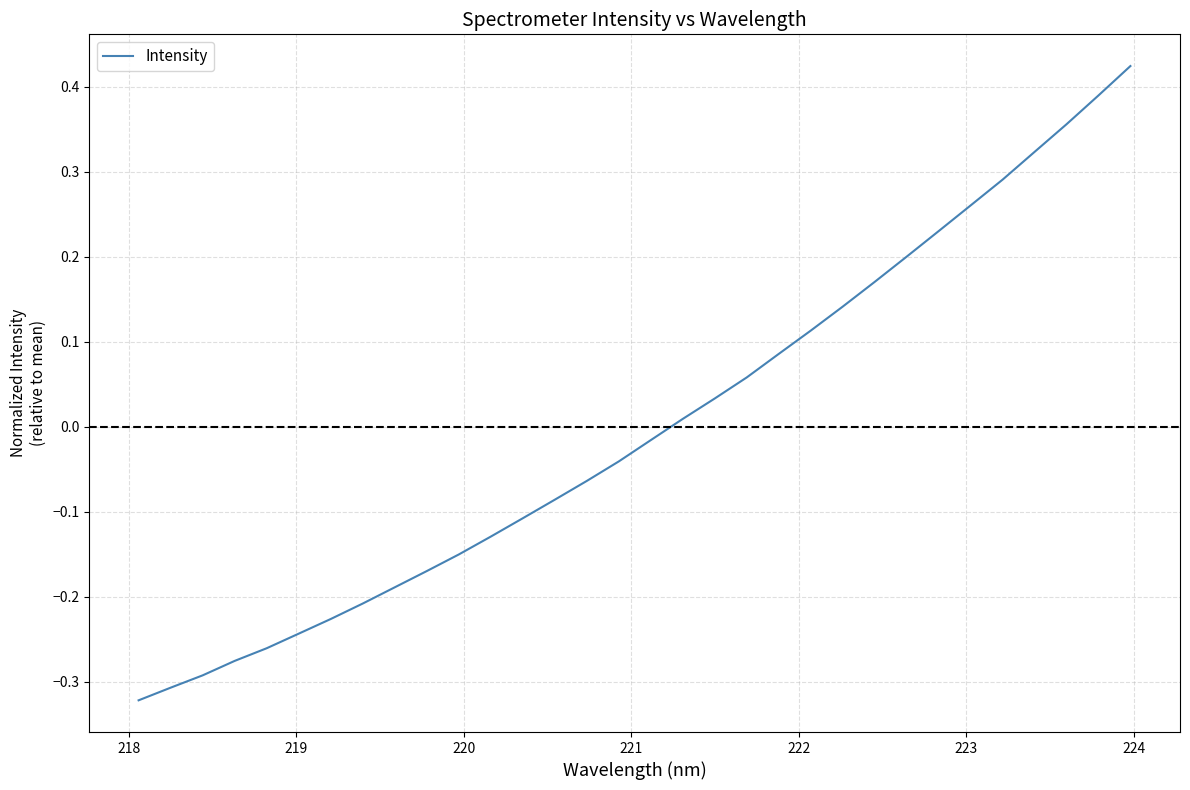

True or false: the data has more than 2 interior local peaks.

False